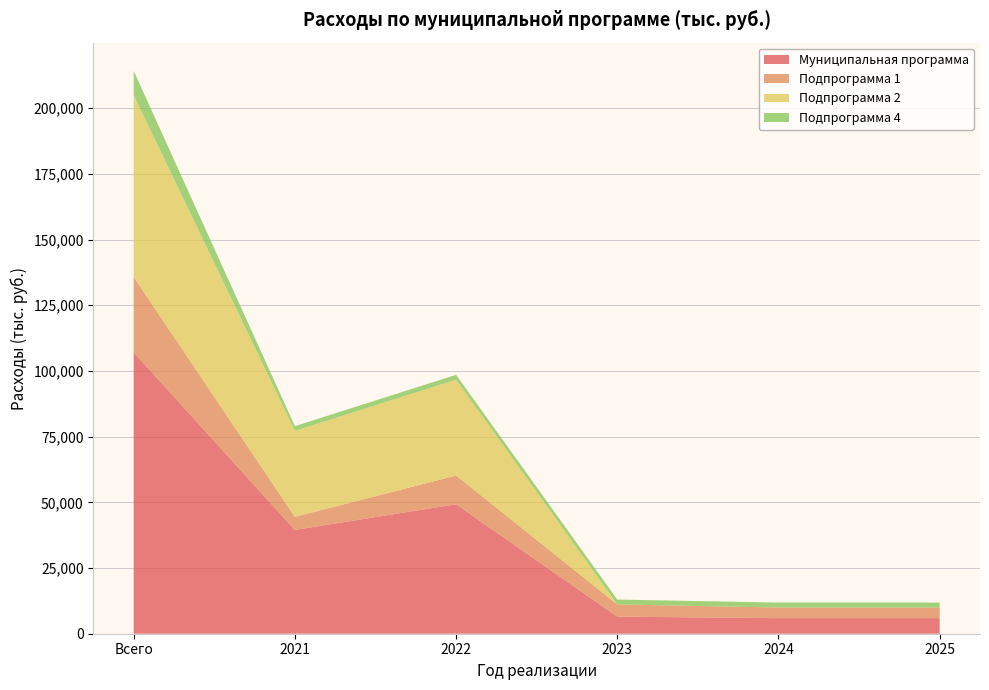

Reading left to right, list all the values displayed in this chart.

Муниципальная программа: Всего=107101.2	2021=39492.5	2022=49258.1	2023=6502.2	2024=5924.2	2025=5924.2
Подпрограмма 1: Всего=28683.4	2021=4970.7	2022=10942.4	2023=4642.1	2024=4064.1	2025=4064.1
Подпрограмма 2: Всего=69170.9	2021=32711.1	2022=36459.8	2023=0.0	2024=0.0	2025=0.0
Подпрограмма 4: Всего=9246.9	2021=1810.7	2022=1855.9	2023=1860.1	2024=1860.1	2025=1860.1